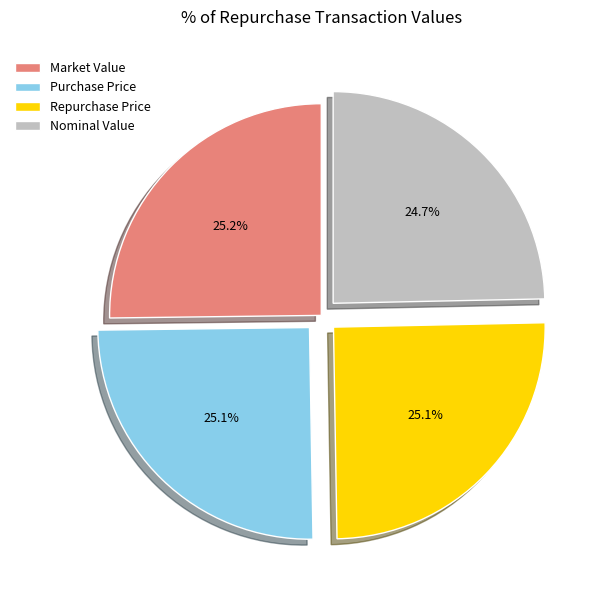

Does Market Value account for over 50% of the chart?

No